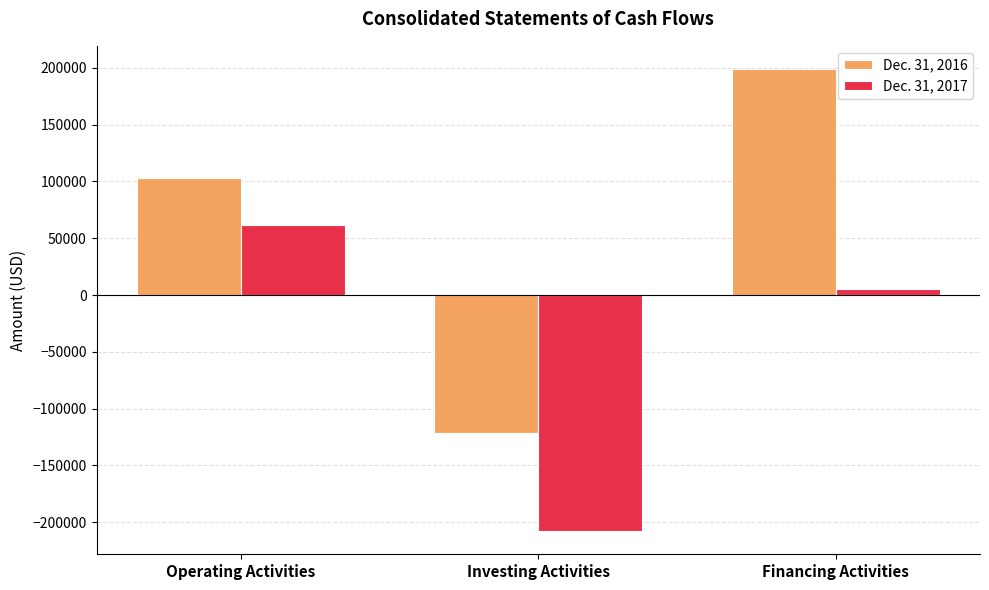

What position from the right is Financing Activities?

1